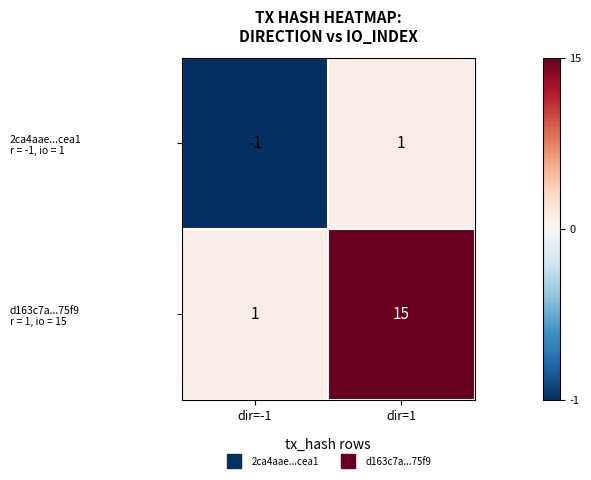

What is the greatest value displayed?

15